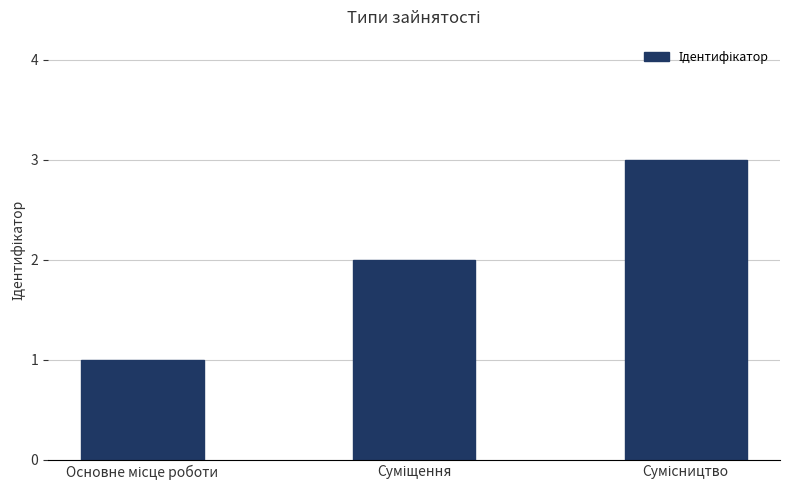

What is the sum of all values?

6